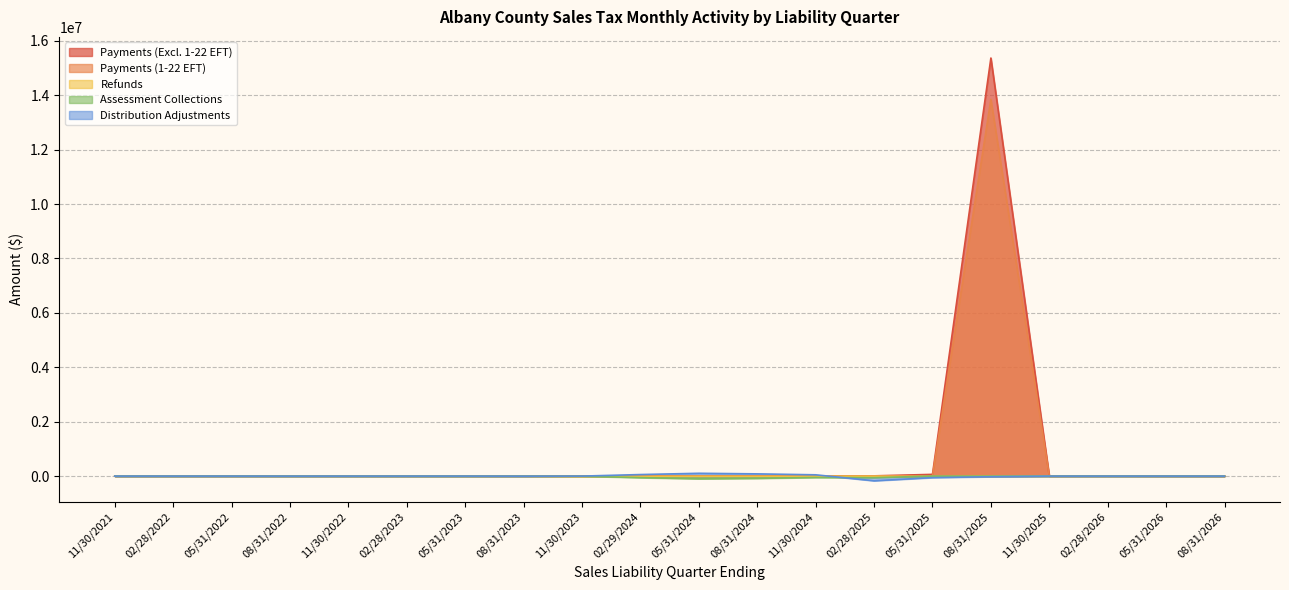

Reading right to left, list all the values displayed in this chart.

Payments (Excluding 1-22 EFT): 341.4	422.6	502.6	638.3	931.5	765.1	772.9	1085.4	2024.1	1783.1	3818.3	5520.7	8912.4	63693.8	15368970.2	0.0	4800.4	0.0	0.0	0.0
Payments (1-22 EFT): 0.0	0.0	0.0	0.0	0.0	0.0	0.0	0.0	0.0	0.0	0.0	0.0	128.6	675.1	13849107.3	0.0	0.0	0.0	0.0	0.0
Refunds: 0.0	-927.7	-424.5	-155.7	-2156.6	-3370.5	-2304.4	-18738.7	-8344.4	-6317.5	-6994.1	-5245.6	-4230.0	-14506.6	-5125.4	0.0	-30.1	0.0	0.0	0.0
Assessment Collections: -1656.1	0.0	-1769.7	-1663.1	-1258.2	-2031.9	-922.7	-2114.7	-57776.5	-98915.8	-83462.8	-51704.2	-57628.6	0.0	-2190.5	0.0	0.0	0.0	0.0	0.0
Distribution Adjustments: -42.5	102.0	-626.8	77.6	235.6	351.3	-1999.0	181.6	56722.7	103350.5	81936.8	47281.0	-172467.6	-56122.1	-22274.4	0.0	21.8	0.0	0.0	0.0